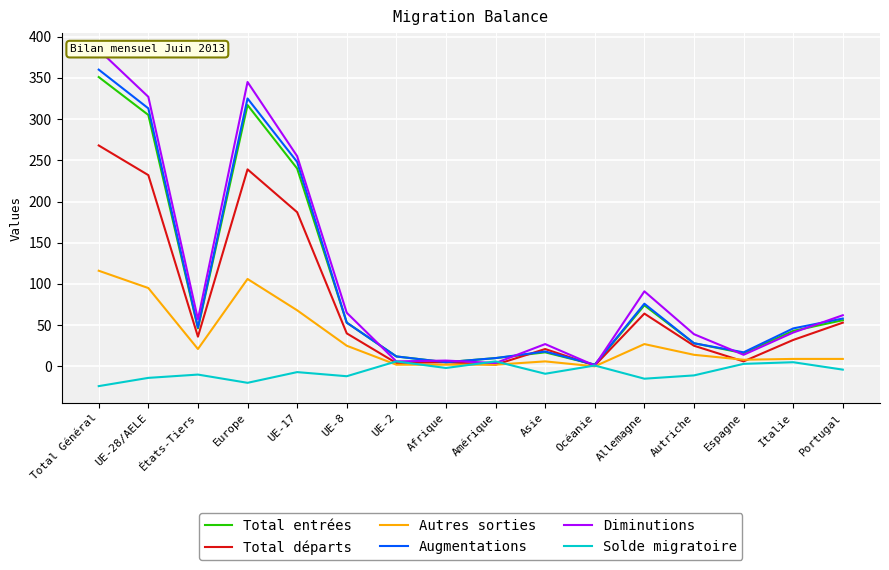

True or false: Diminutions has more than 0 points higher than both neighbors.

True